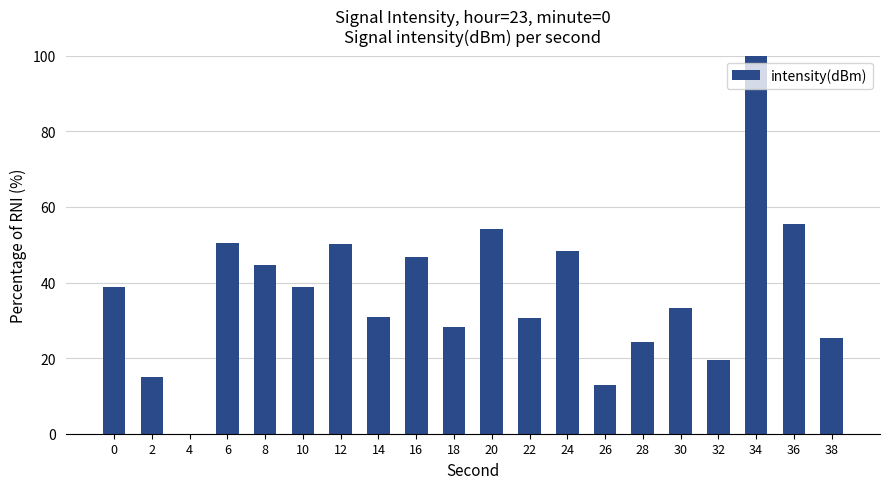

Approximately how many times larger is the value at 34 compared to 2?

6.6